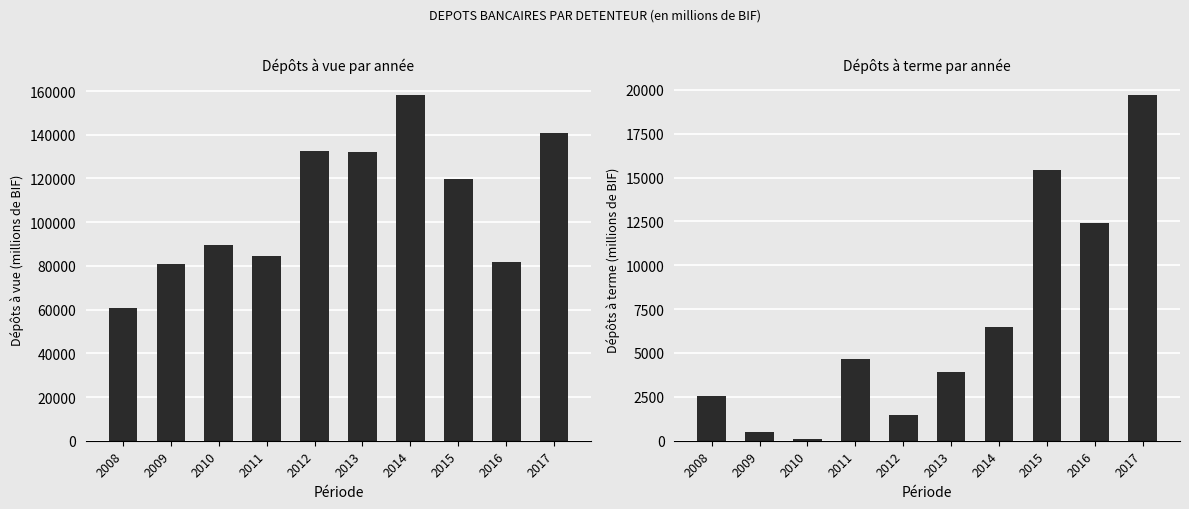

Are the bars grouped side by side (vs. stacked)?

Yes